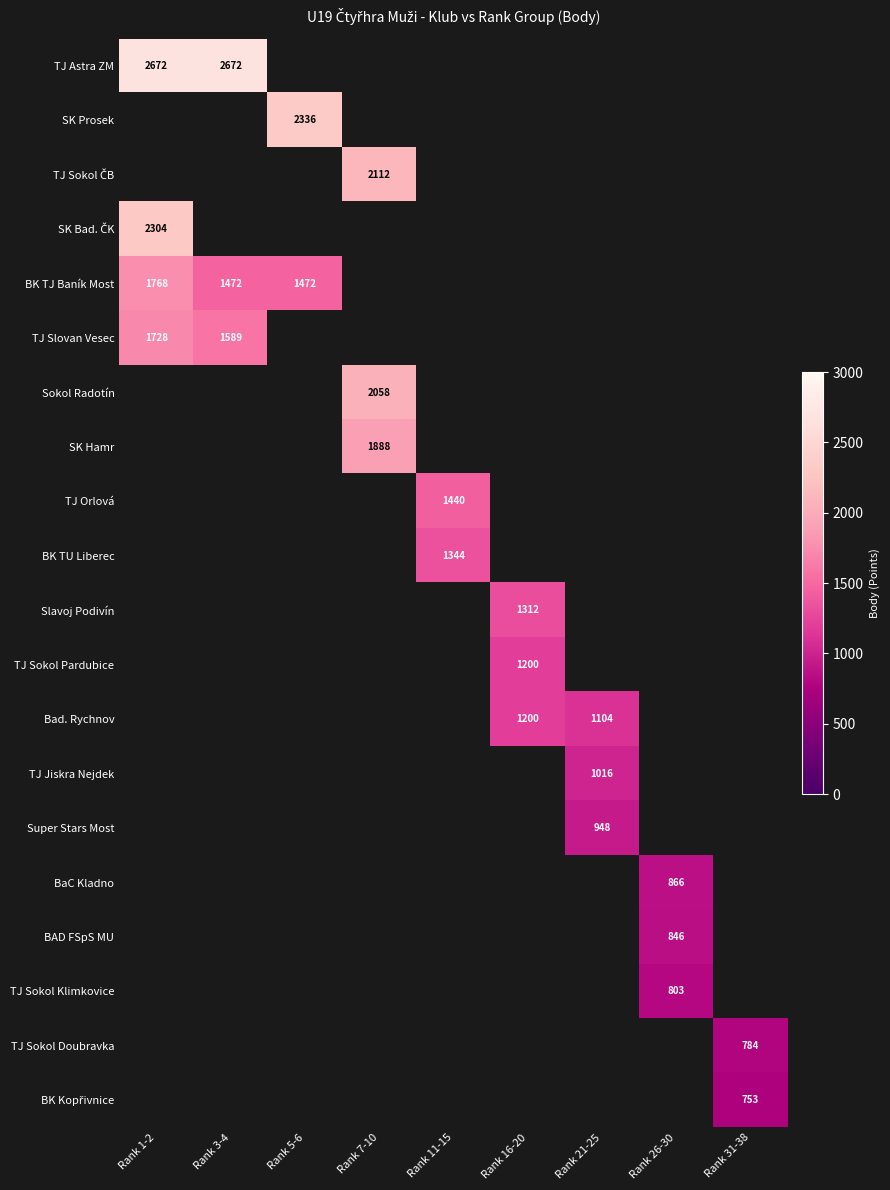

The value of TJ Sokol Klimkovice at Rank 26-30 is 1274. True or false?

False